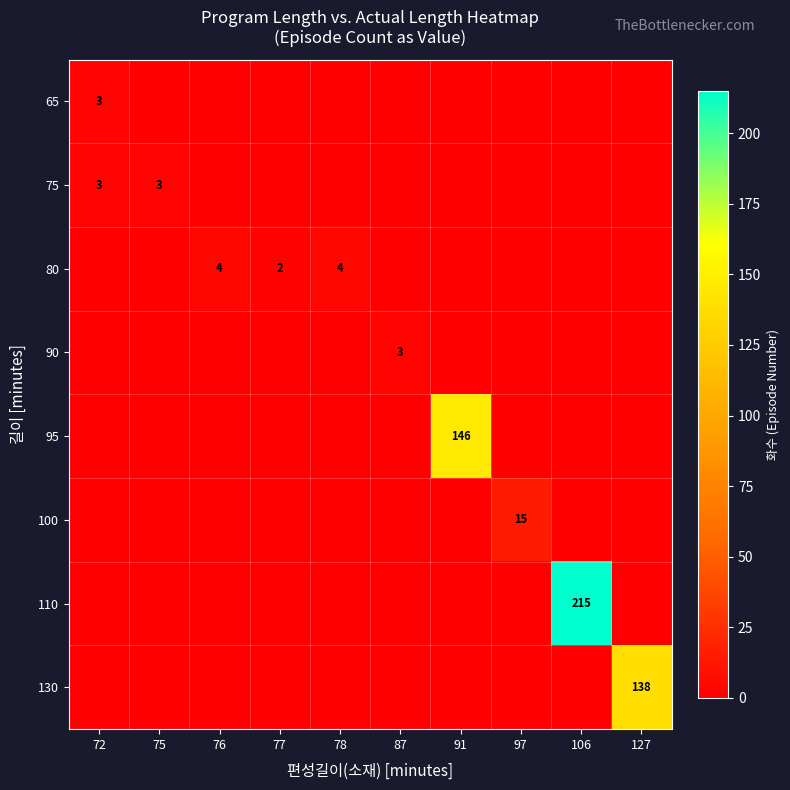

Count the number of data series in this chart.

8